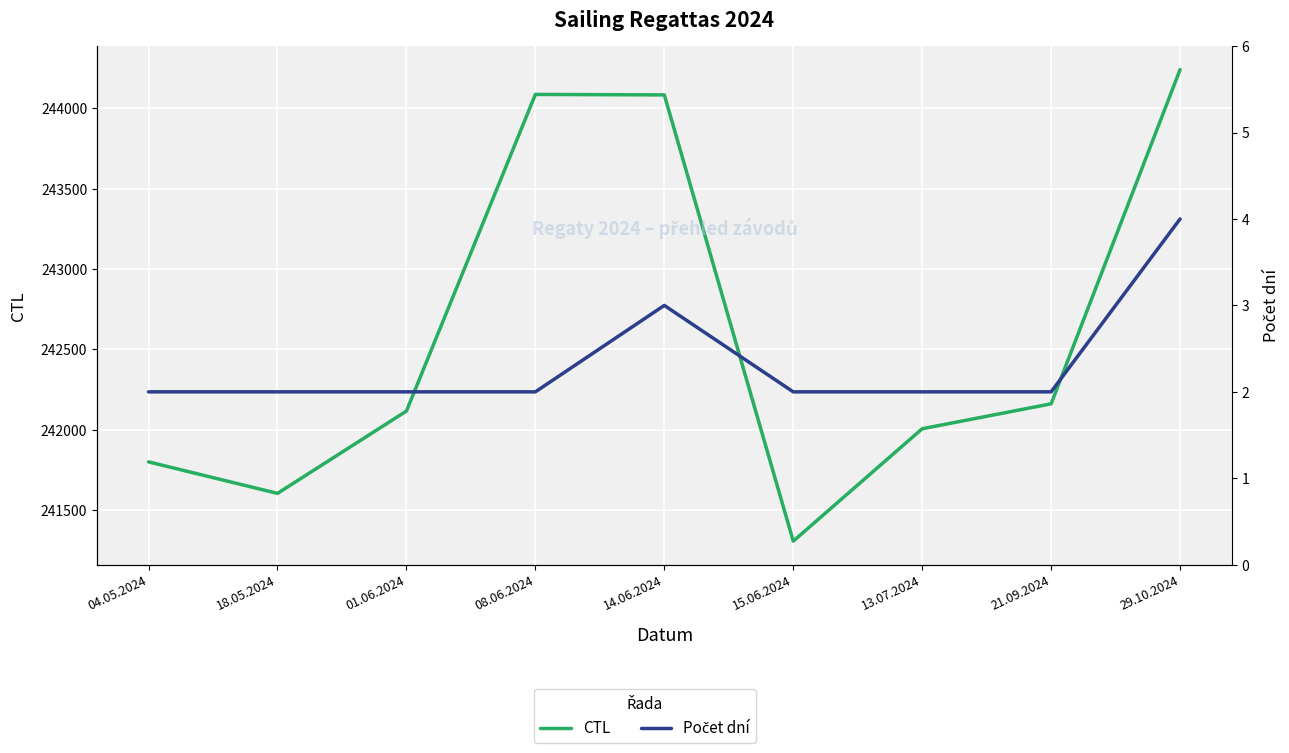

True or false: Počet dní and CTL cross at least once.

False